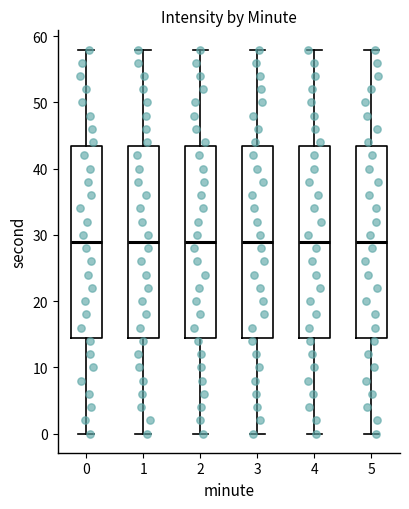

Reading left to right, transcribe this box plot: for each box, give where its median line is, the range the box spans, and where its two whiskers end, as read against the y-axis. The values are not printed on the chart, so give them approximately, as read against the axis.

0: median 29, box 15 to 44, whiskers 0 to 58
1: median 29, box 15 to 44, whiskers 0 to 58
2: median 29, box 15 to 44, whiskers 0 to 58
3: median 29, box 15 to 44, whiskers 0 to 58
4: median 29, box 15 to 44, whiskers 0 to 58
5: median 29, box 15 to 44, whiskers 0 to 58